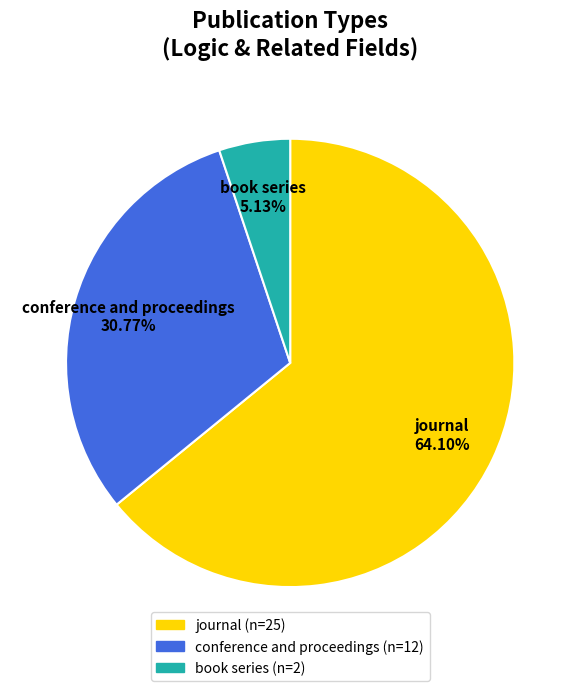

To the nearest percent, what is the difference between the largest and smallest slice percentages?

59%